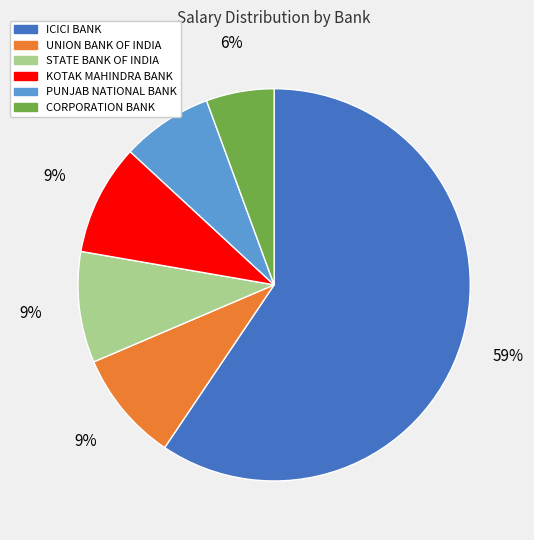

Approximately how many times larger is the value at STATE BANK OF INDIA compared to UNION BANK OF INDIA?

1.0